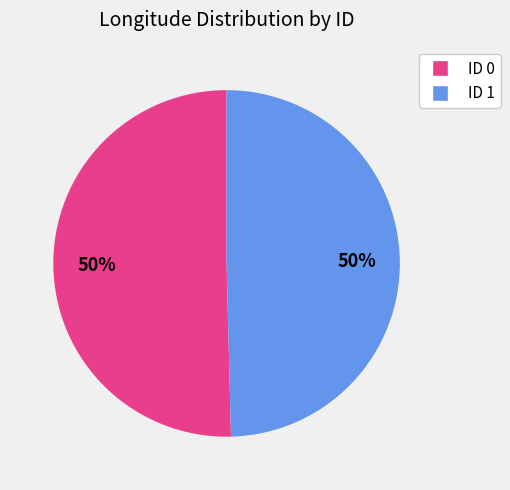

To the nearest percent, what is the average slice percentage?

50%